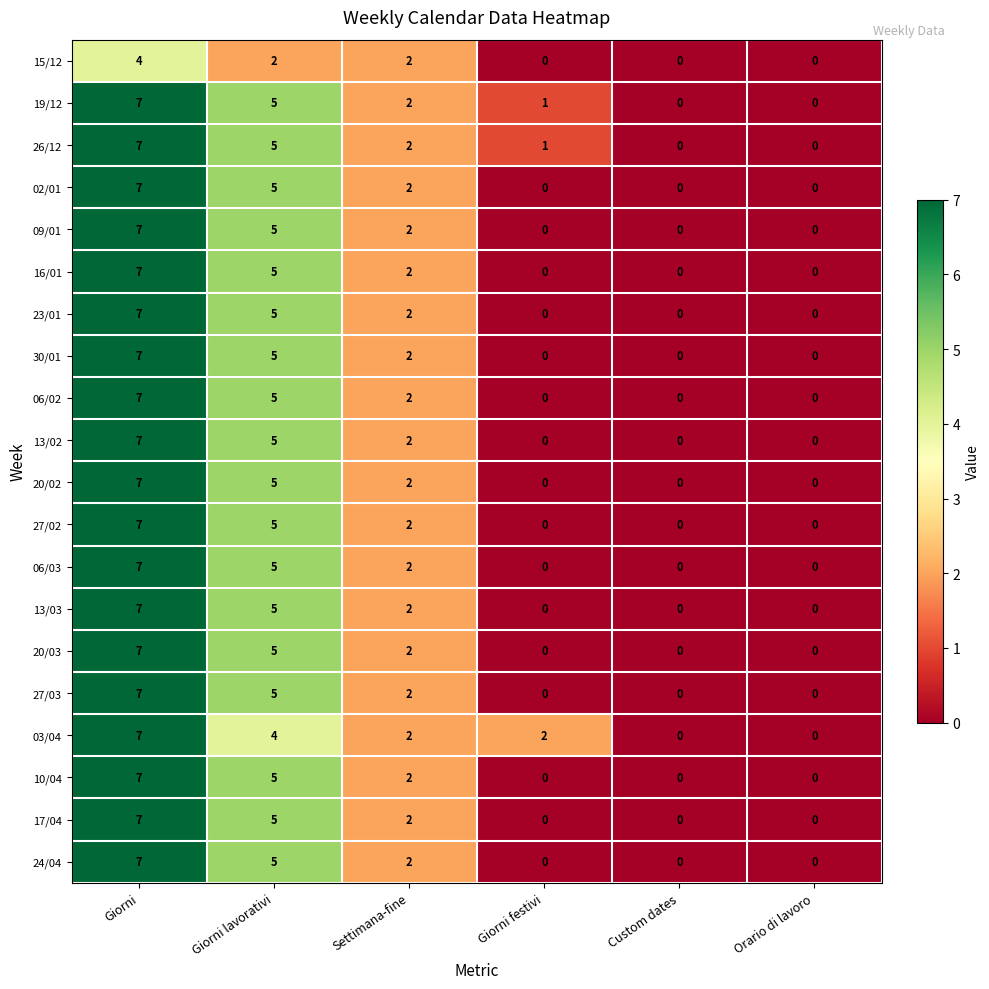

How many categories are shown in the chart?

6